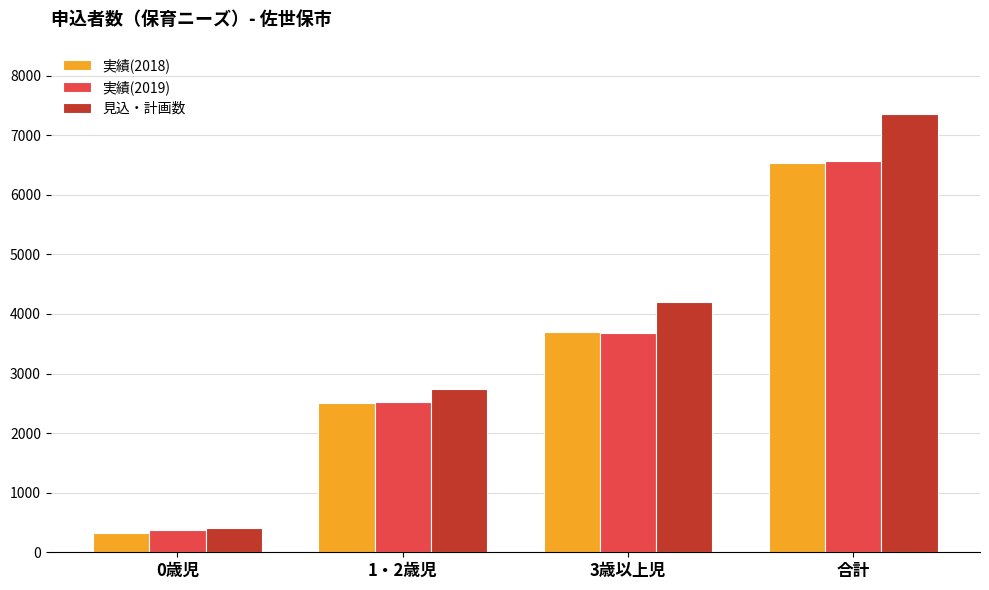

Is it true that 実績(2018) equals 2509 at 1・2歳児?

True